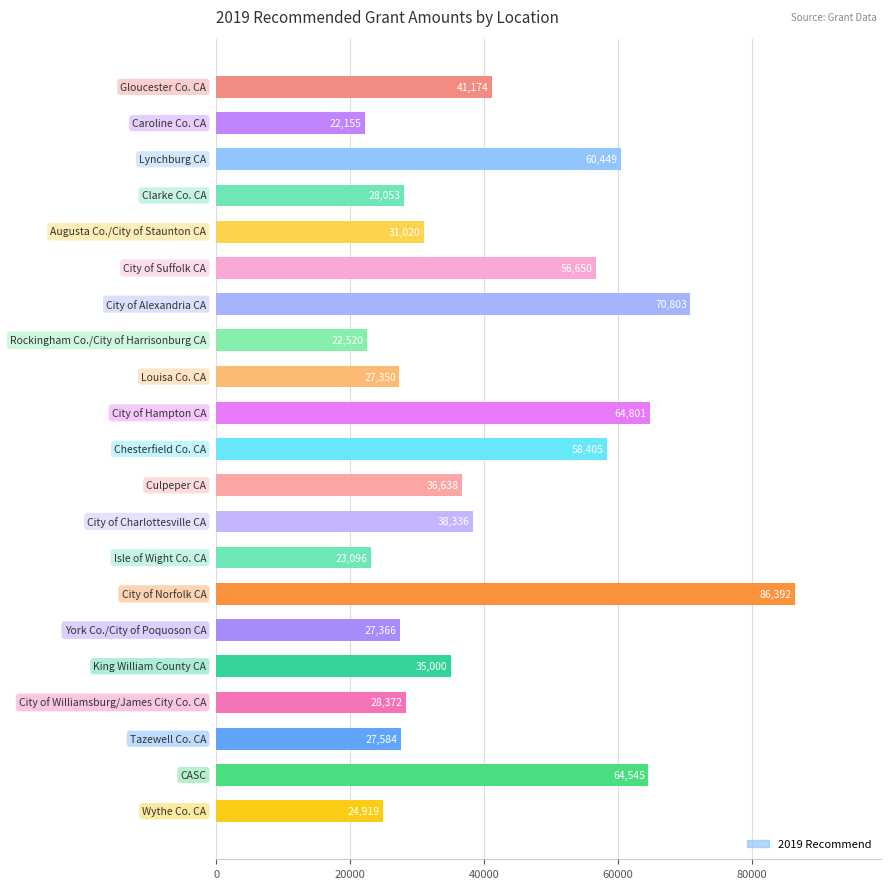

What is the value of the 11th bar from the top?

58405